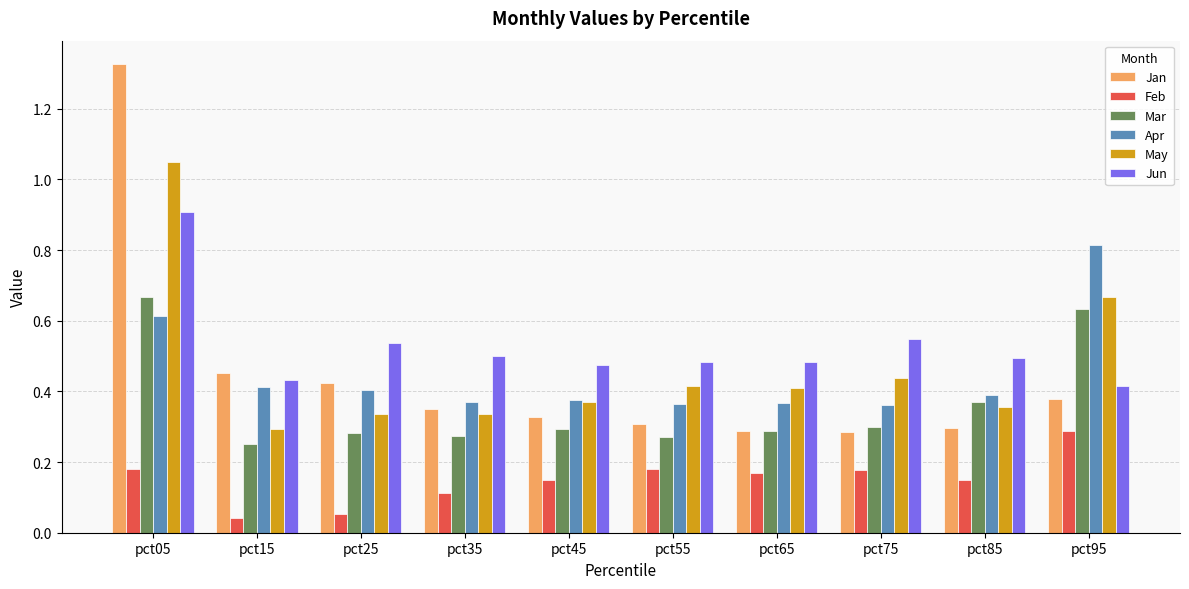

What is the sum of all Feb values?

1.5